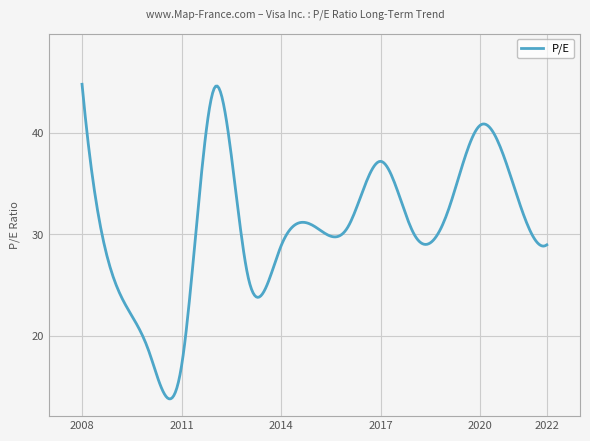

What is the greatest value displayed?

44.8